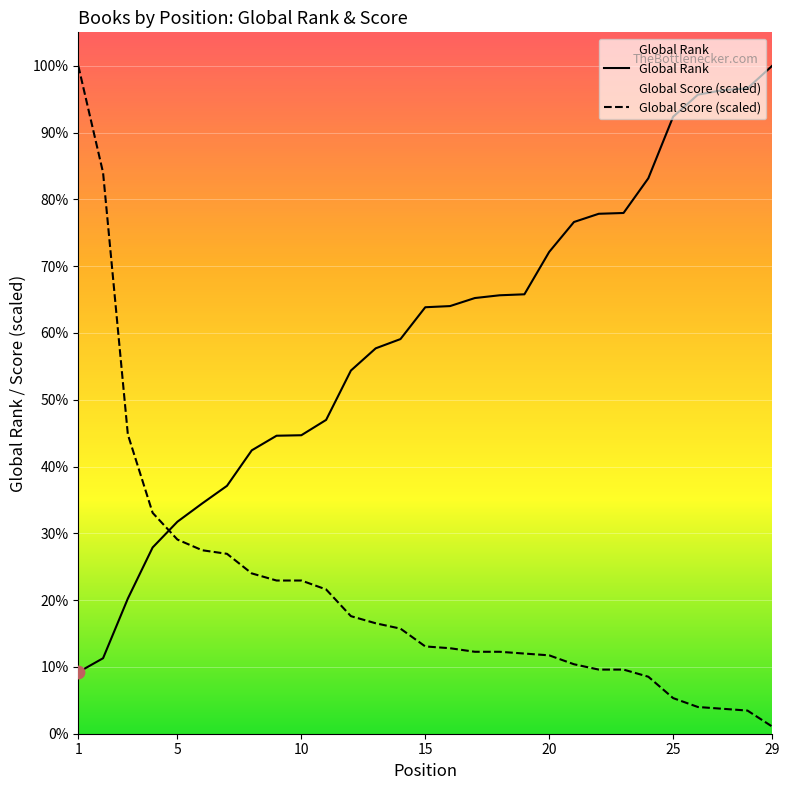

What is the total value across all series at 27?

10900.6